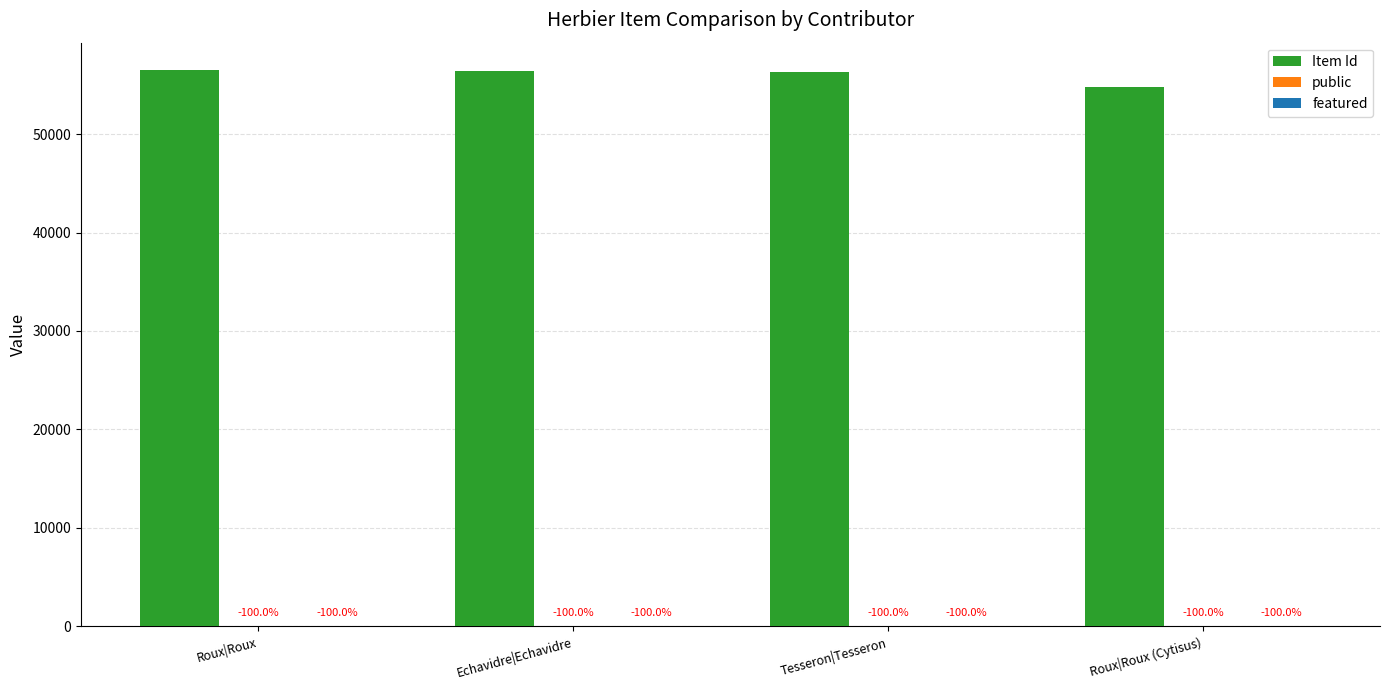

Reading left to right, list all the values displayed in this chart.

Item Id: 56486	56463	56371	54802
public: 1	1	1	1
featured: 0	0	0	0